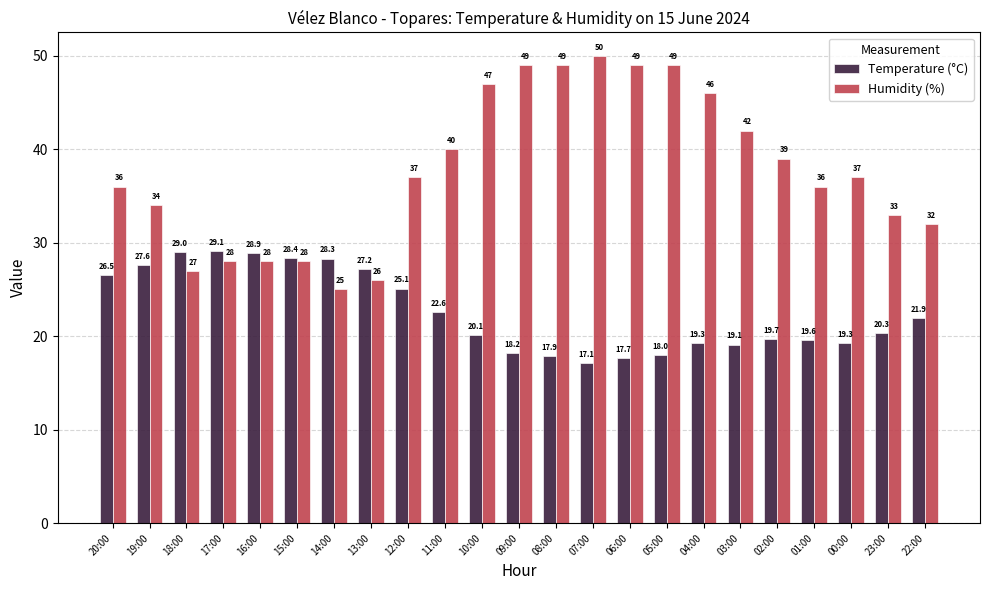

What is the maximum value for Temperature (°C)?

29.1